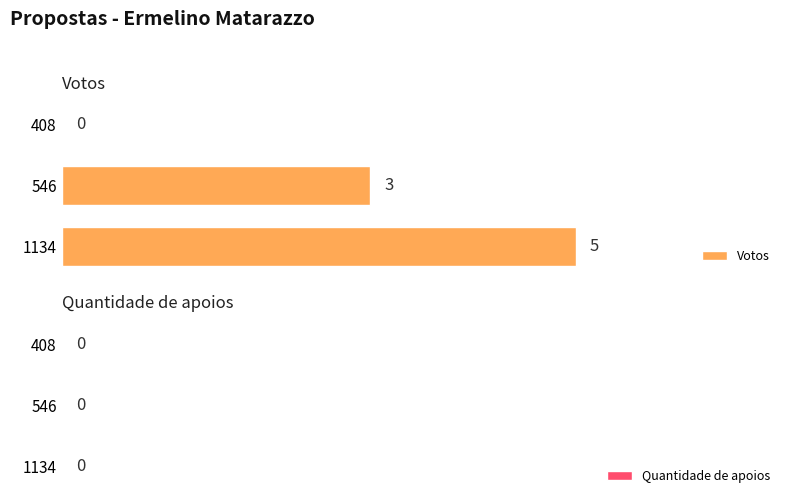

What is the sum of all values?

8